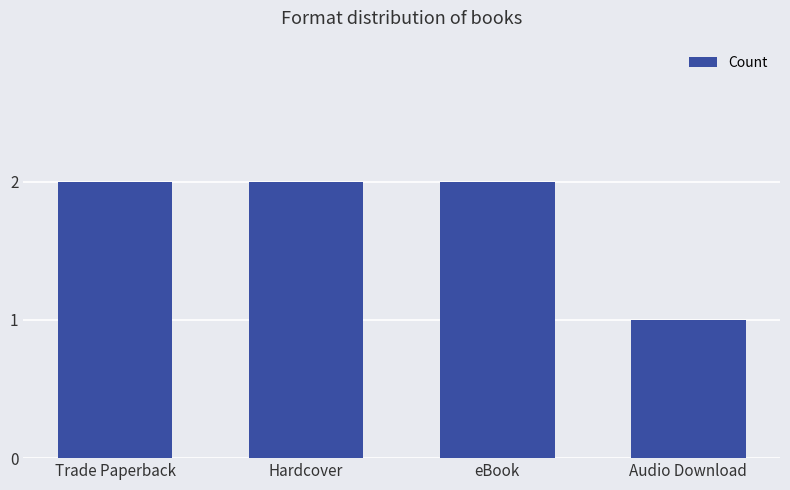

True or false: the data shows 2 at Trade Paperback.

True